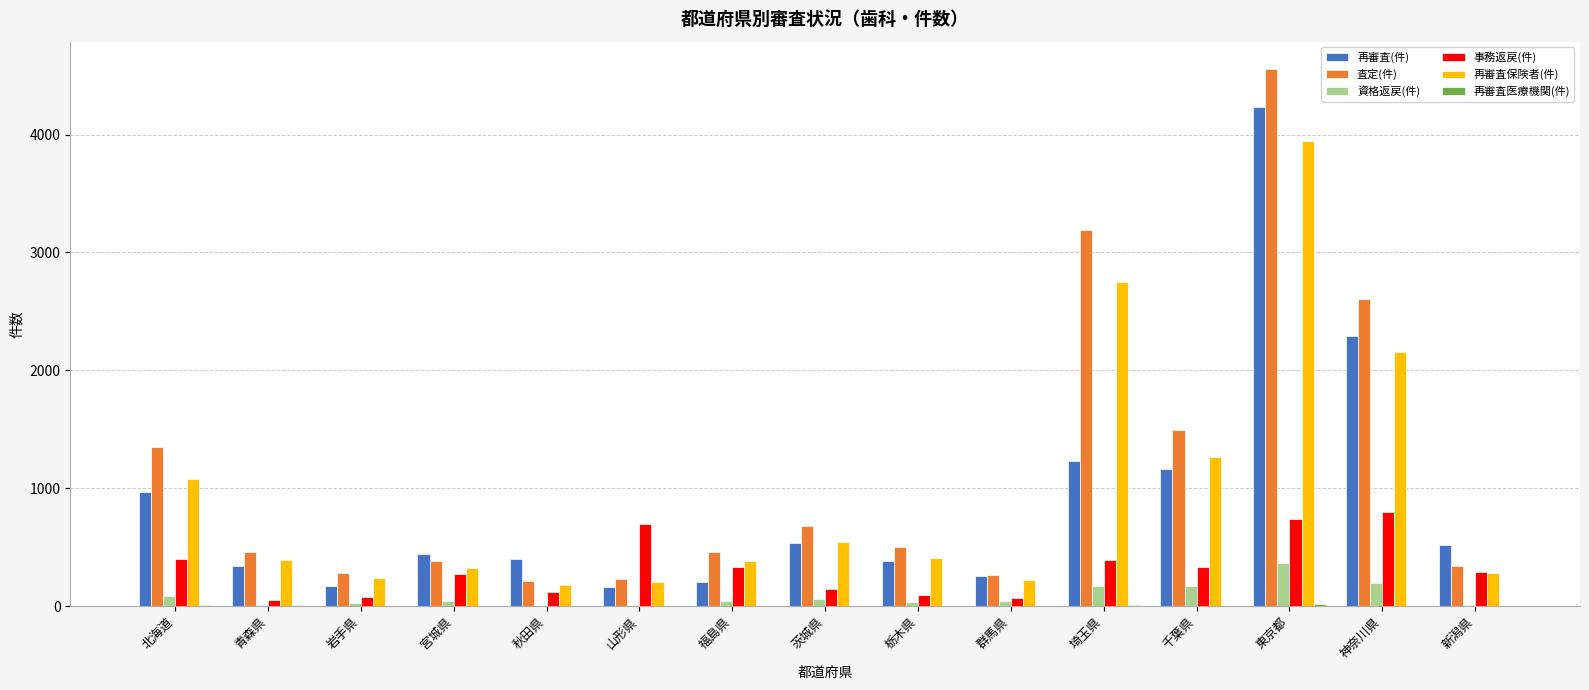

Is it true that 再審査保険者(件) equals 202 at 山形県?

True